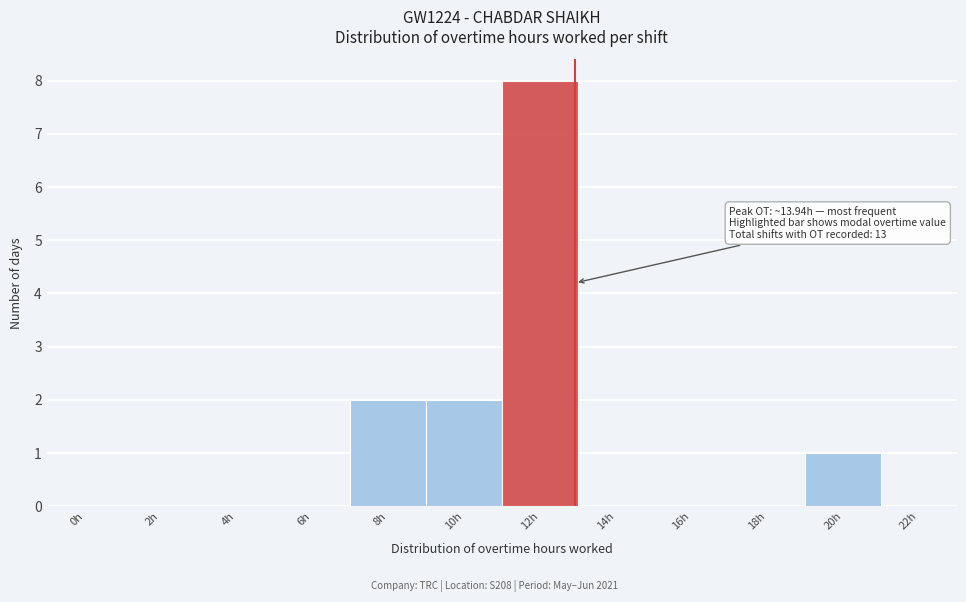

Reading right to left, extract all data points from this chart.

22h=0	20h=1	18h=0	16h=0	14h=0	12h=8	10h=2	8h=2	6h=0	4h=0	2h=0	0h=0